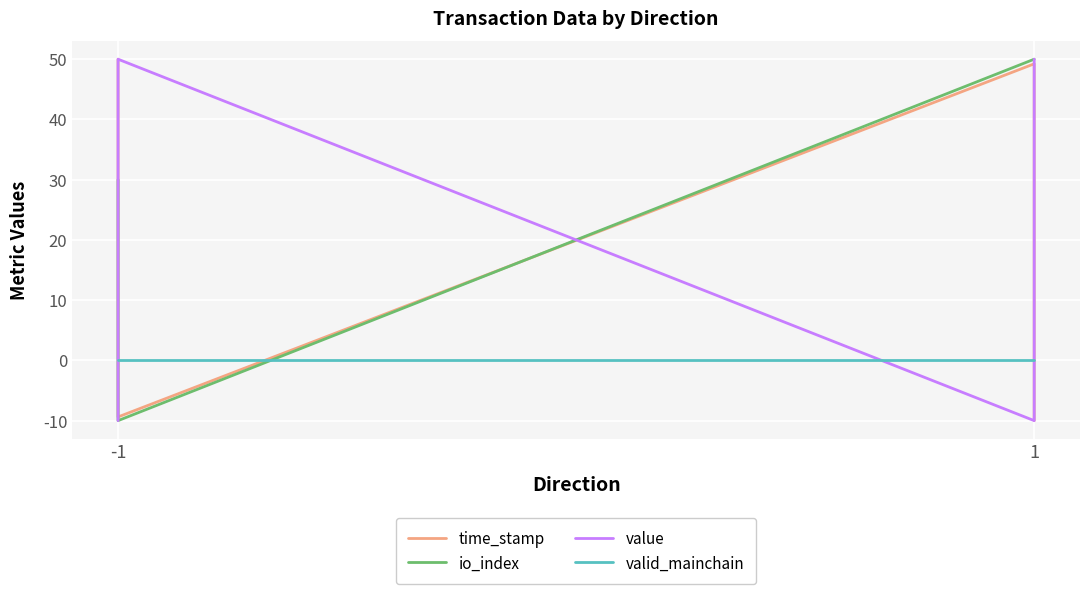

At how many categories does at least one series exceed 48?

4